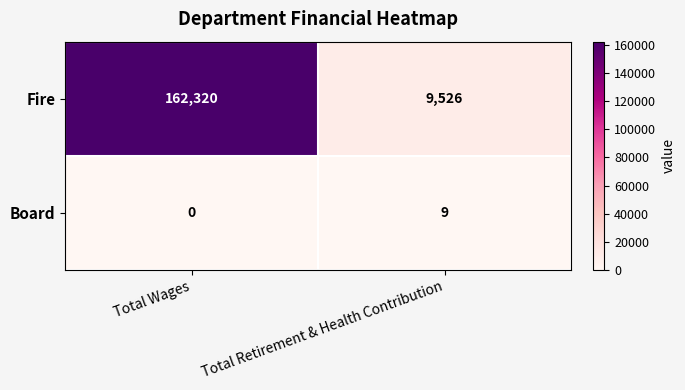

Is it true that Fire equals 14047 at Total Retirement & Health Contribution?

False